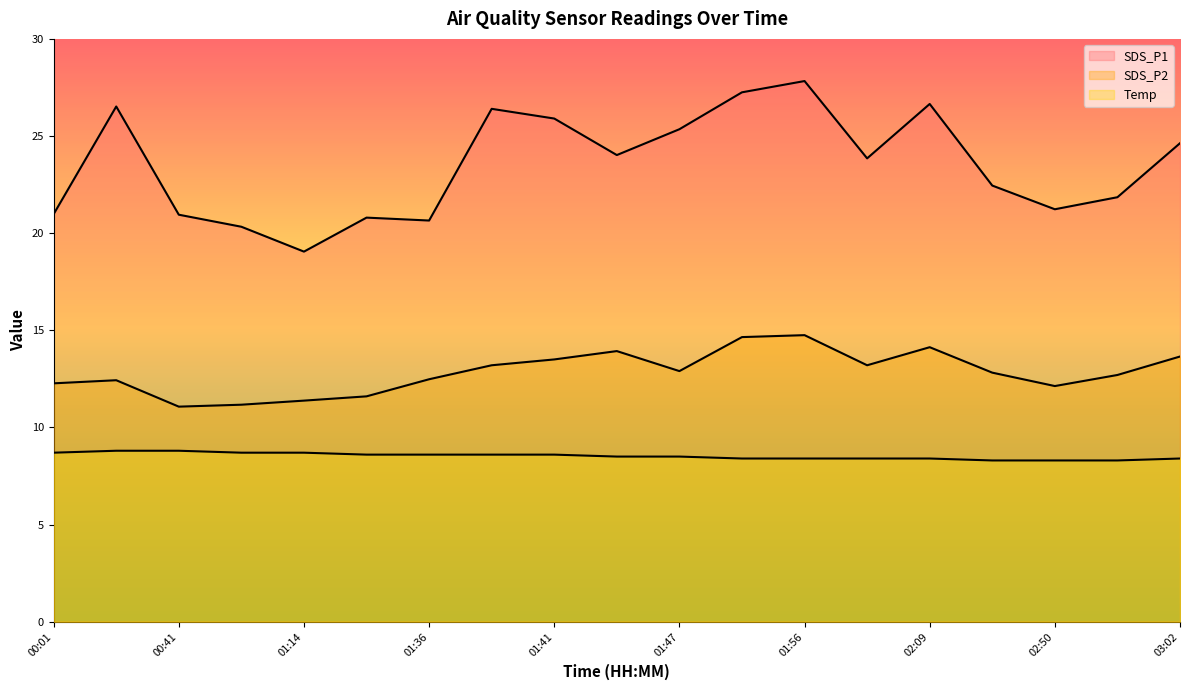

At which label does SDS_P1 reach its minimum?

01:14